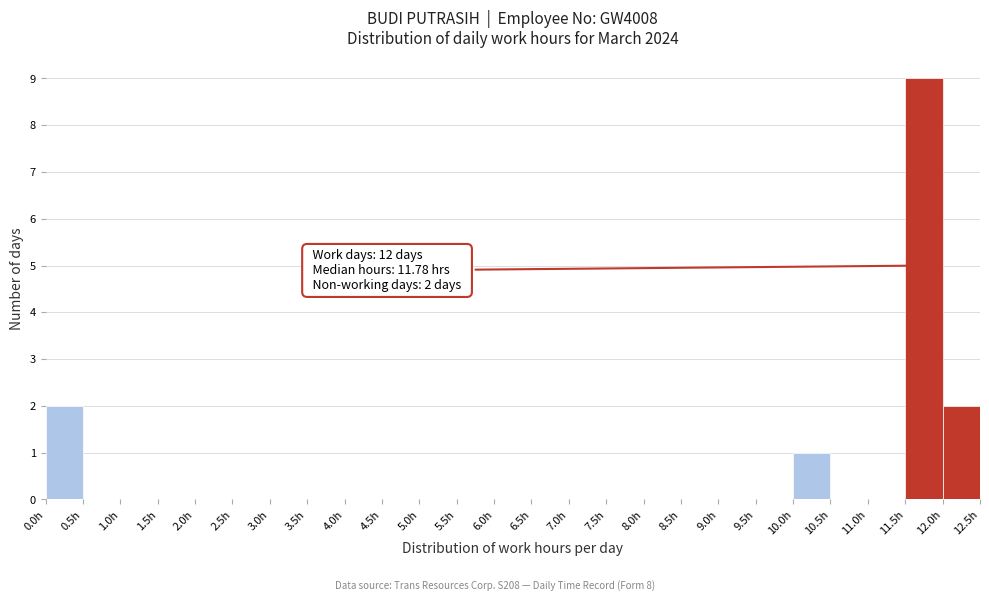

Which range on the x-axis has the tallest bar?

11.5 to 12.0